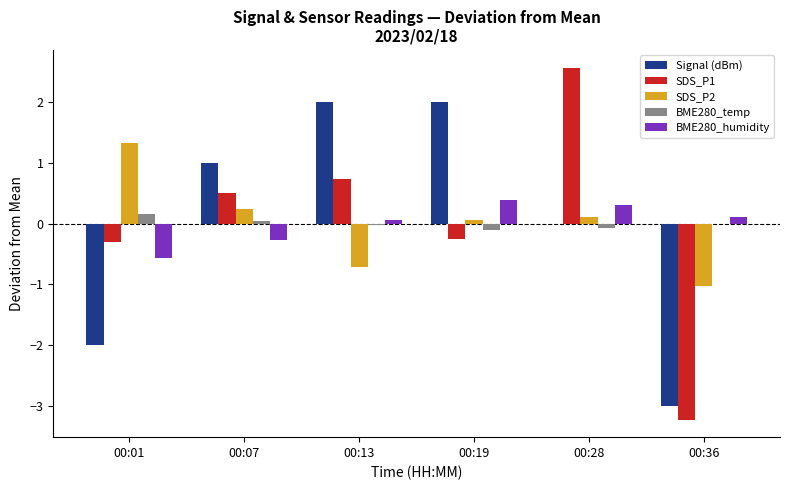

Is it true that BME280_humidity equals -0.6 at 00:01?

True